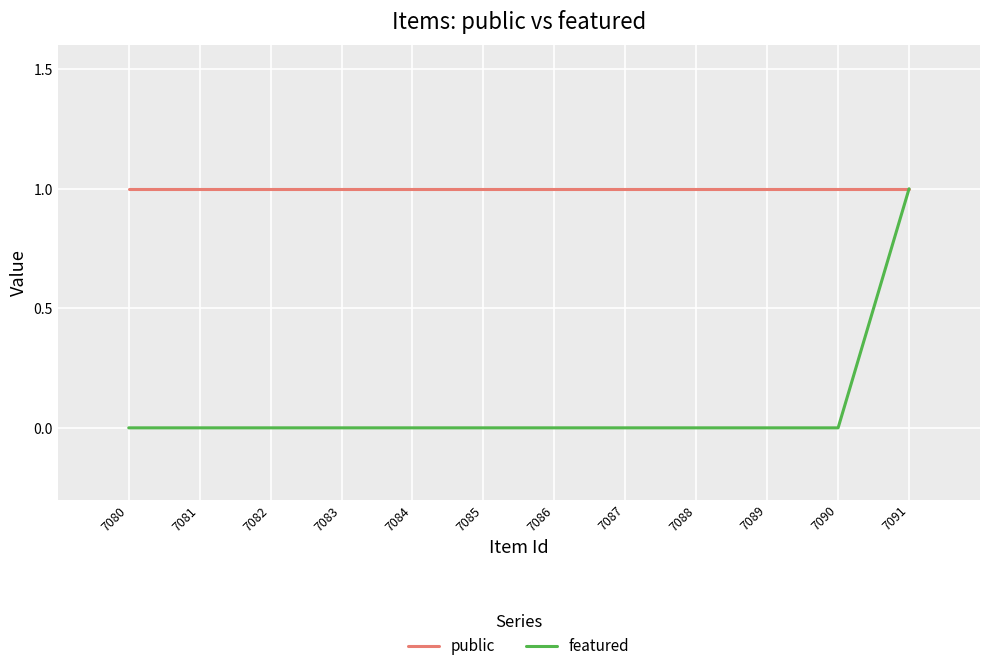

Which series has the largest total across all categories?

public